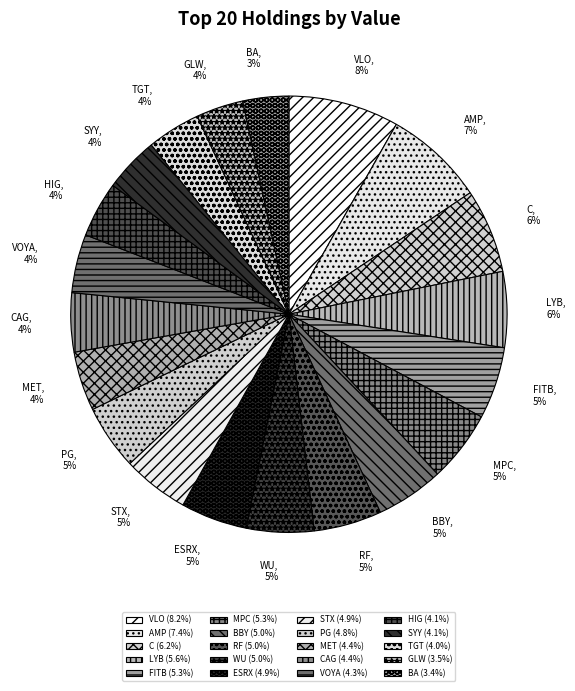

What percentage is the C slice, to the nearest percent?

6%